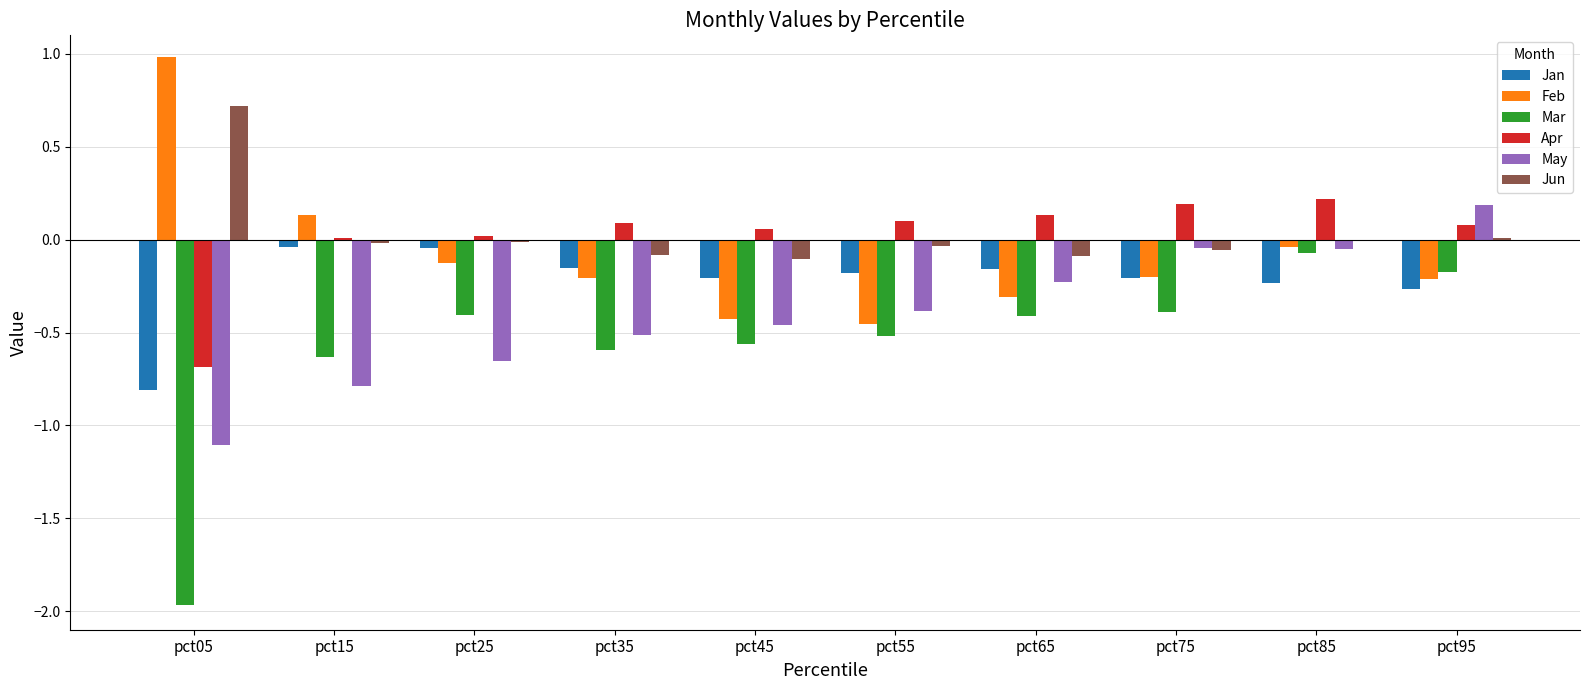

Is it true that Mar equals -0.5 at pct55?

True